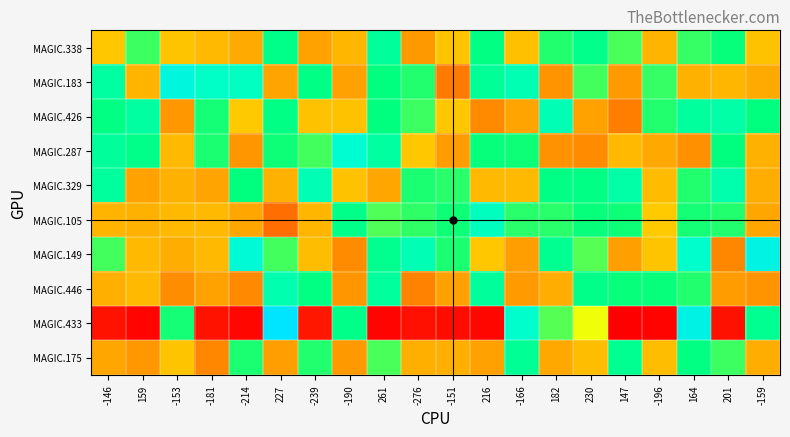

Which series has the largest total across all categories?

MAGIC.183